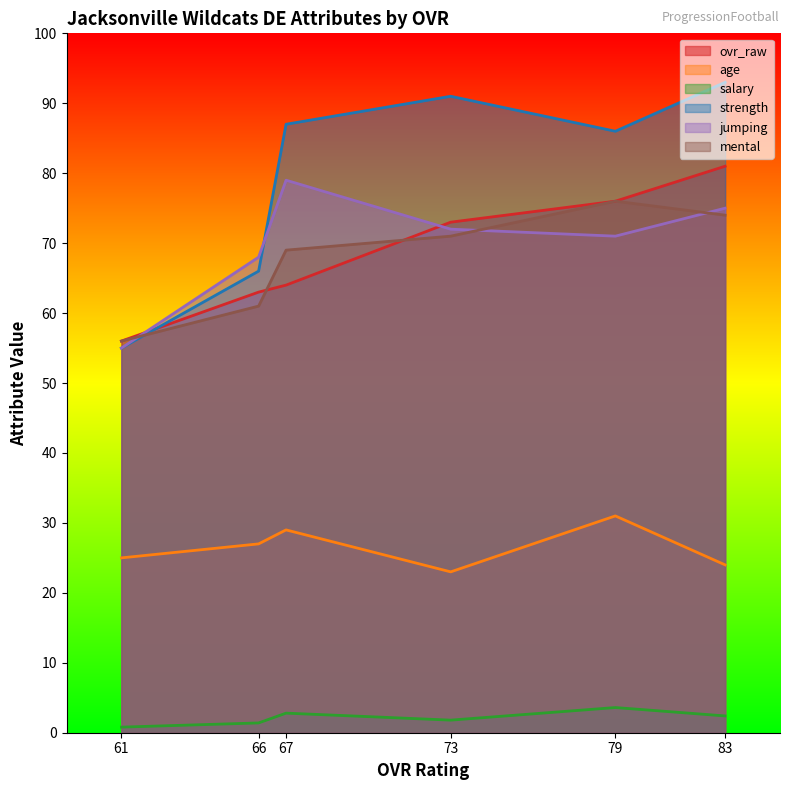

How many series are shown in this chart?

6